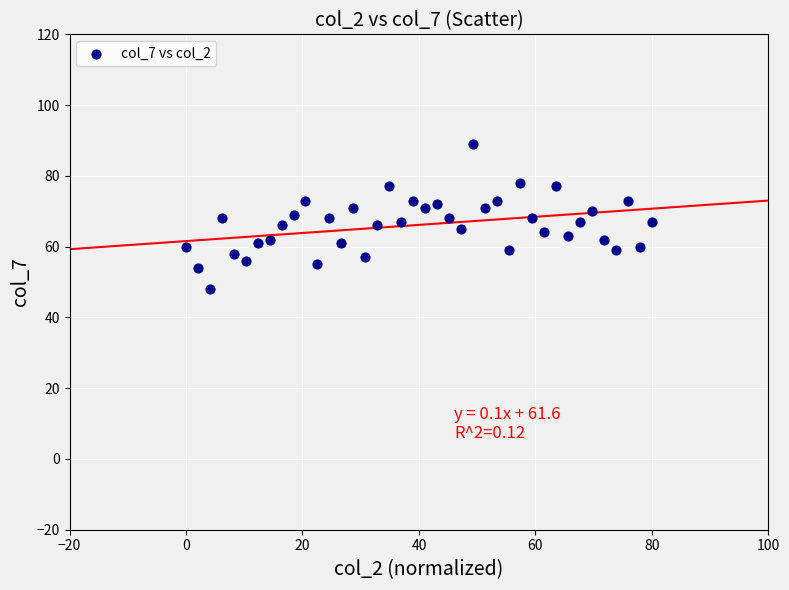

What is the range of Y values (max minus min)?

41